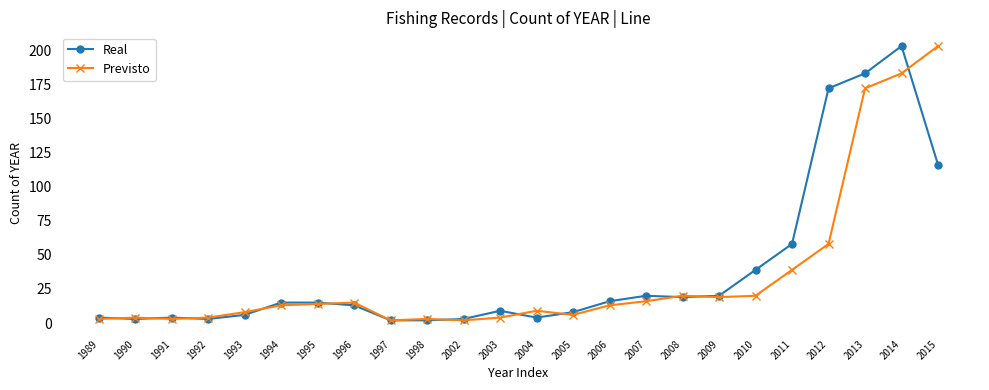

True or false: Real has more than 0 interior local peaks.

True